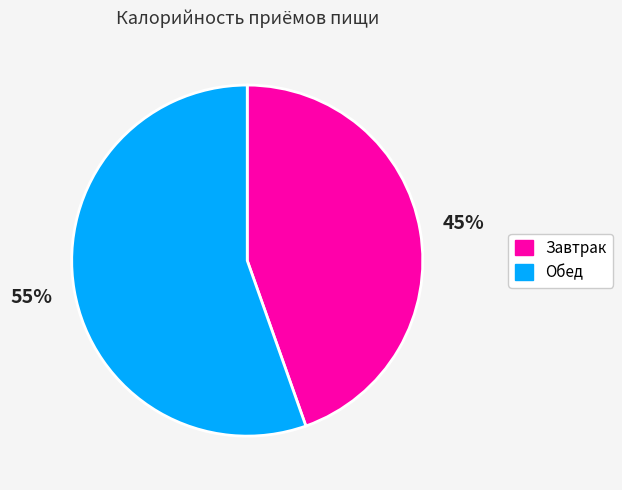

How many slices are in this pie chart?

2